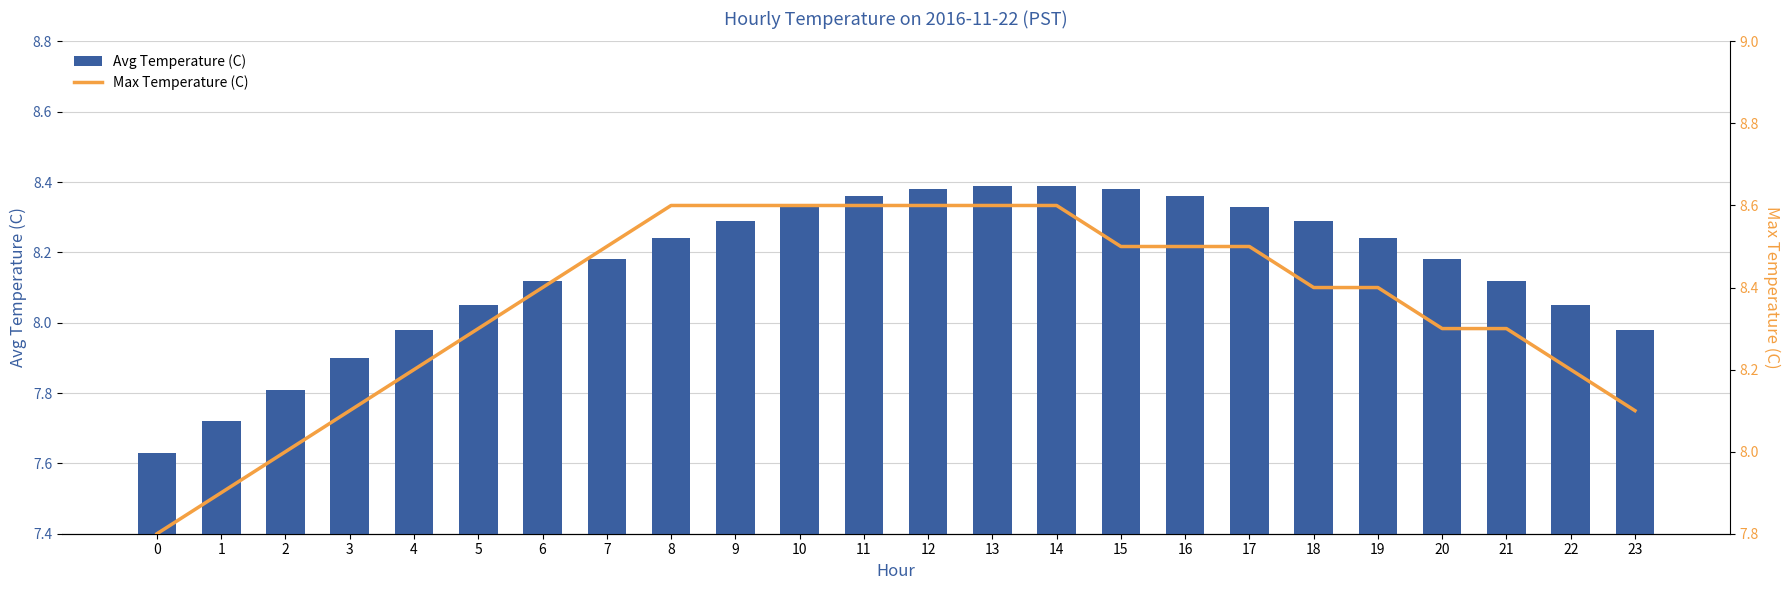

What are all the series names shown in the legend?

Avg Temperature (C), Max Temperature (C)